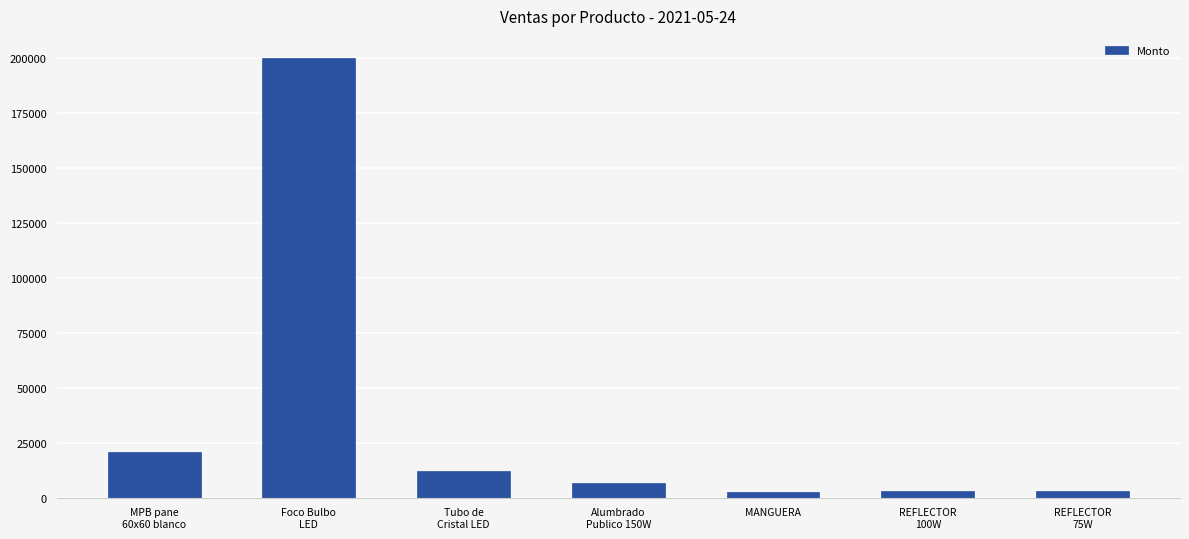

What is the value of the 4th bar from the left?

6450